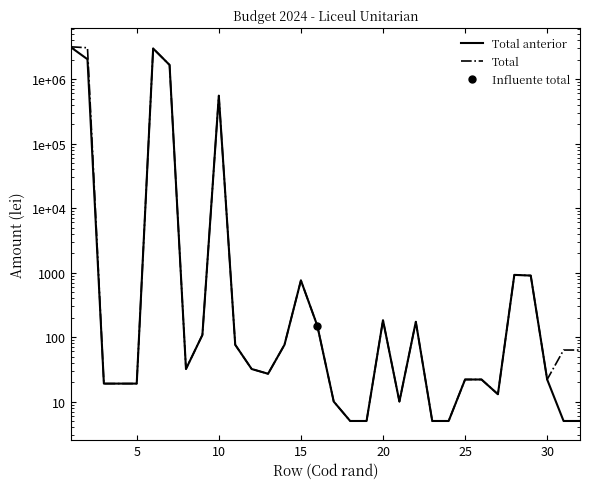

How many data points does each series have?

32